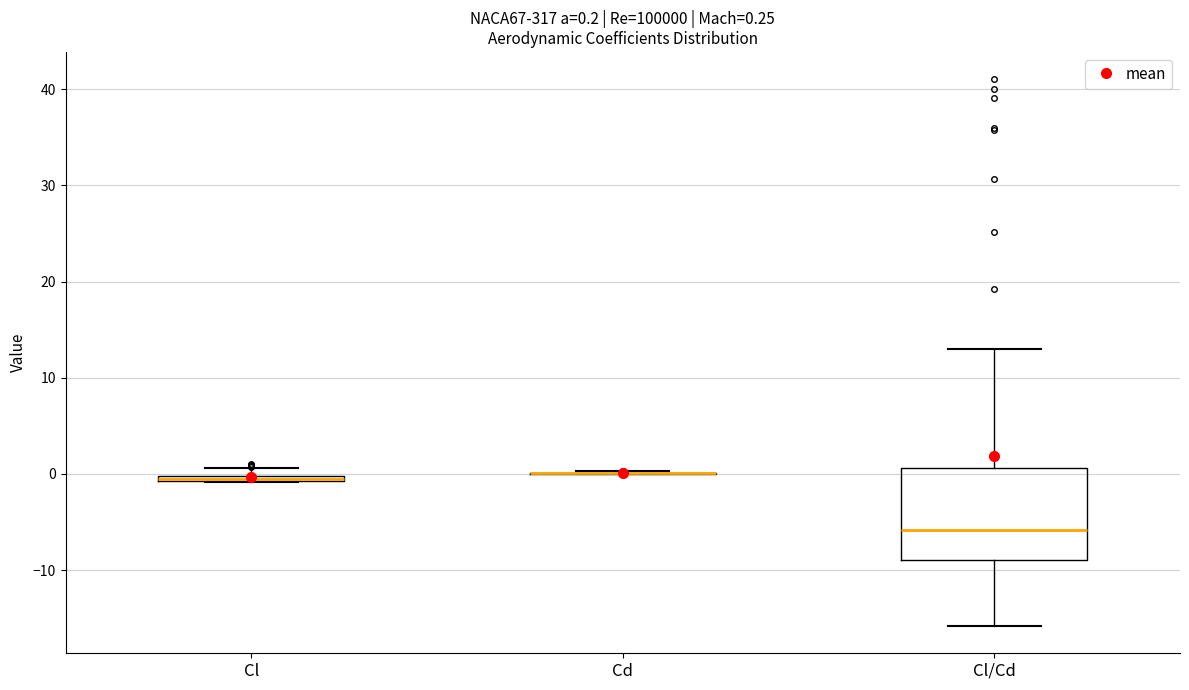

Which box is the tallest, from its lower edge to its upper edge?

Cl/Cd